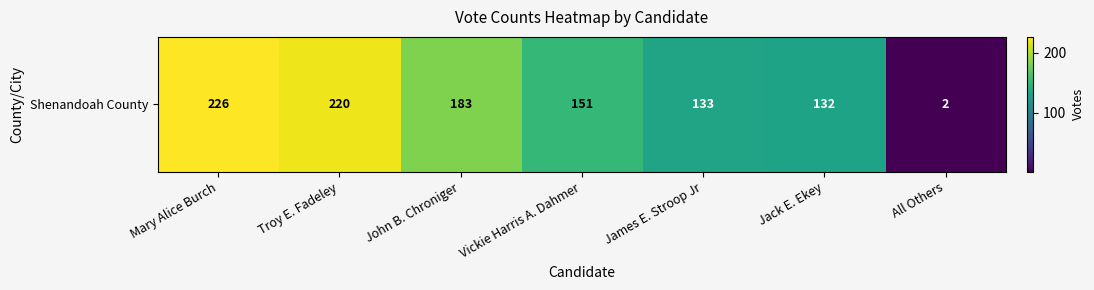

What value does the data have at Mary Alice Burch, to the nearest 10?

230